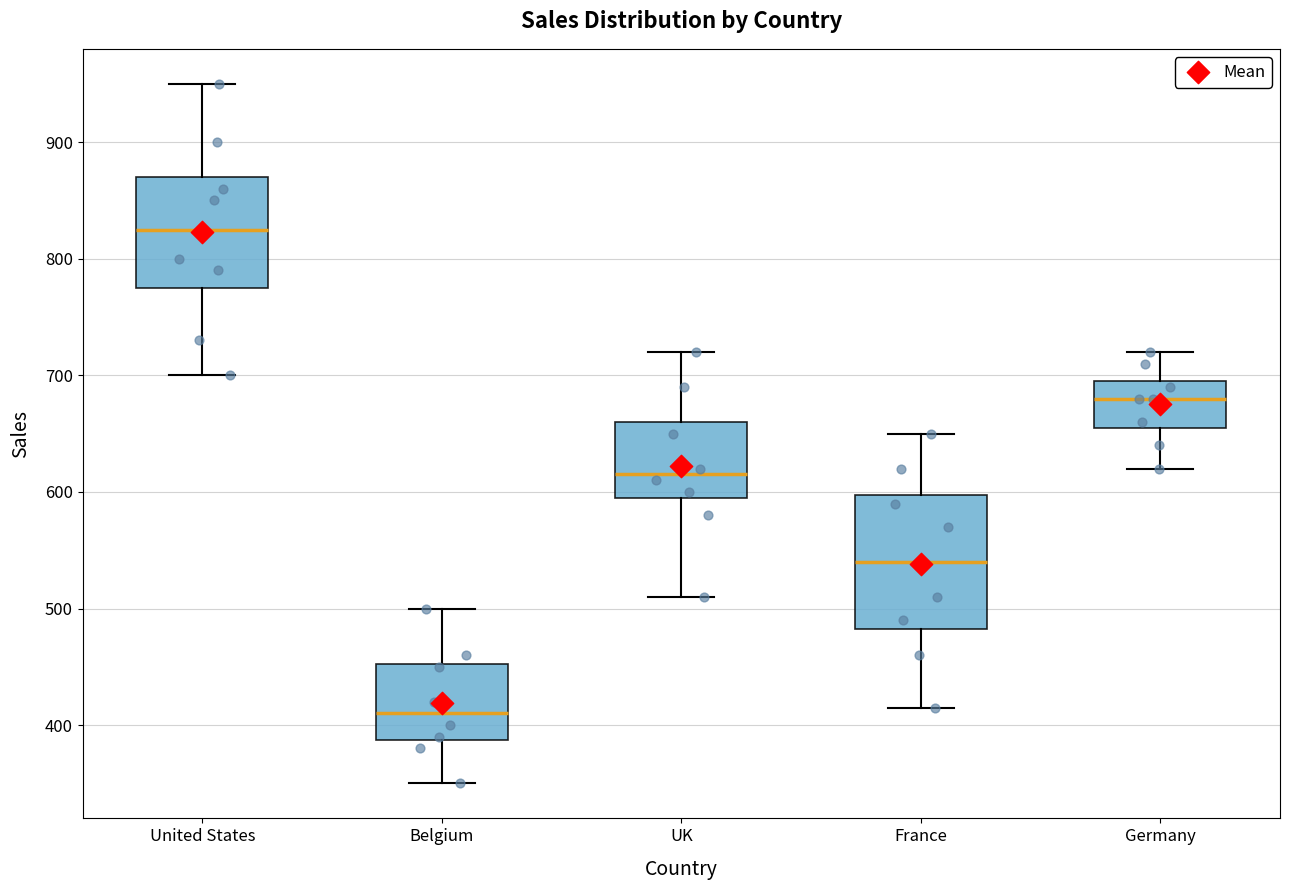

Which box has the lowest median line?

Belgium